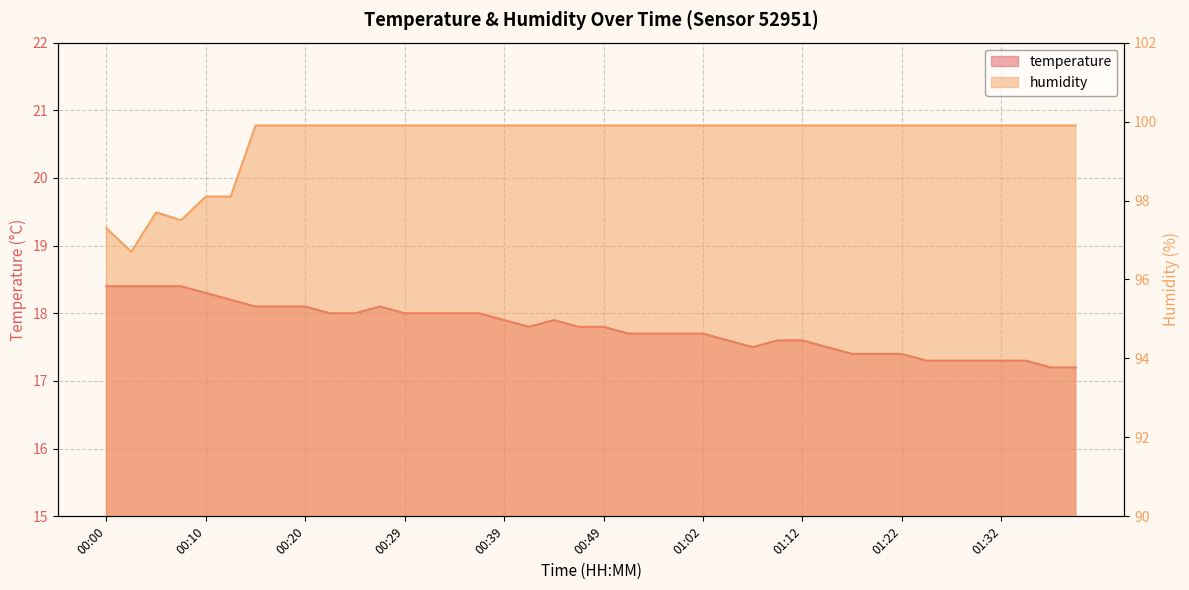

What is the label of the 37th point from the left?

01:32